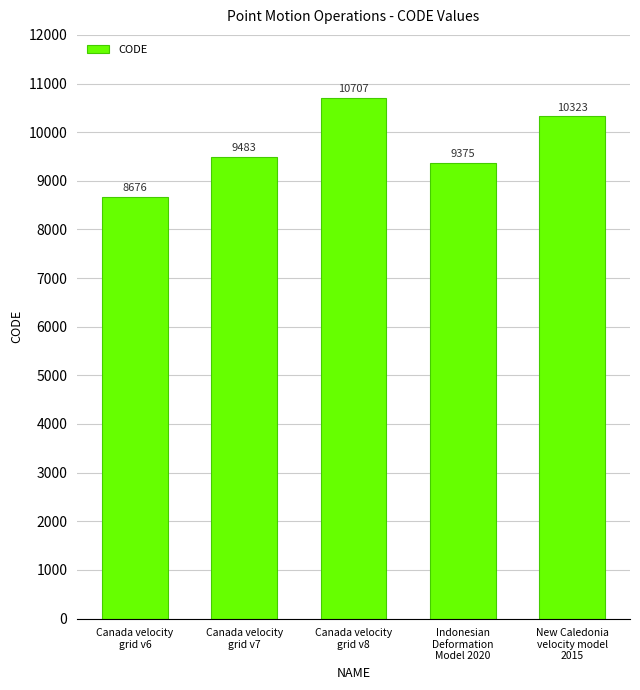

What is the difference between the values at Canada velocity
grid v8 and Indonesian
Deformation
Model 2020?

1332